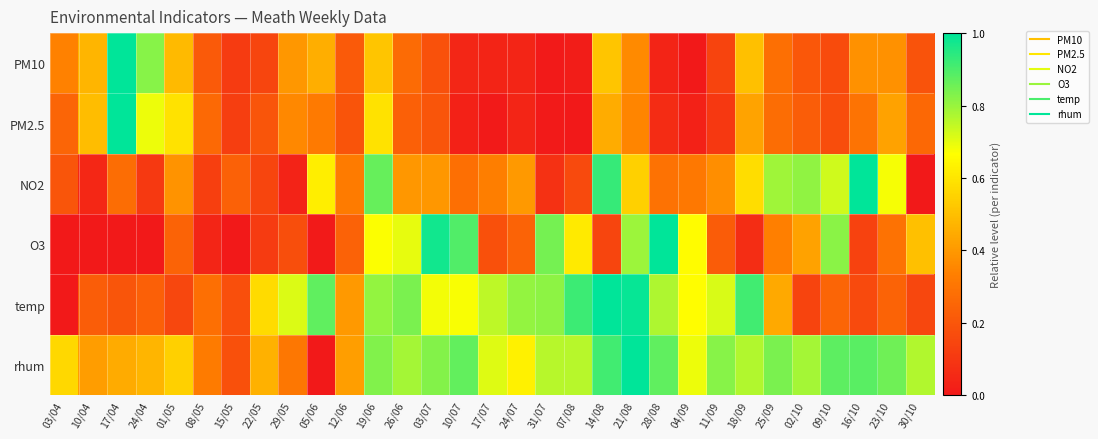

Which series has the largest range (max minus min)?

PM10